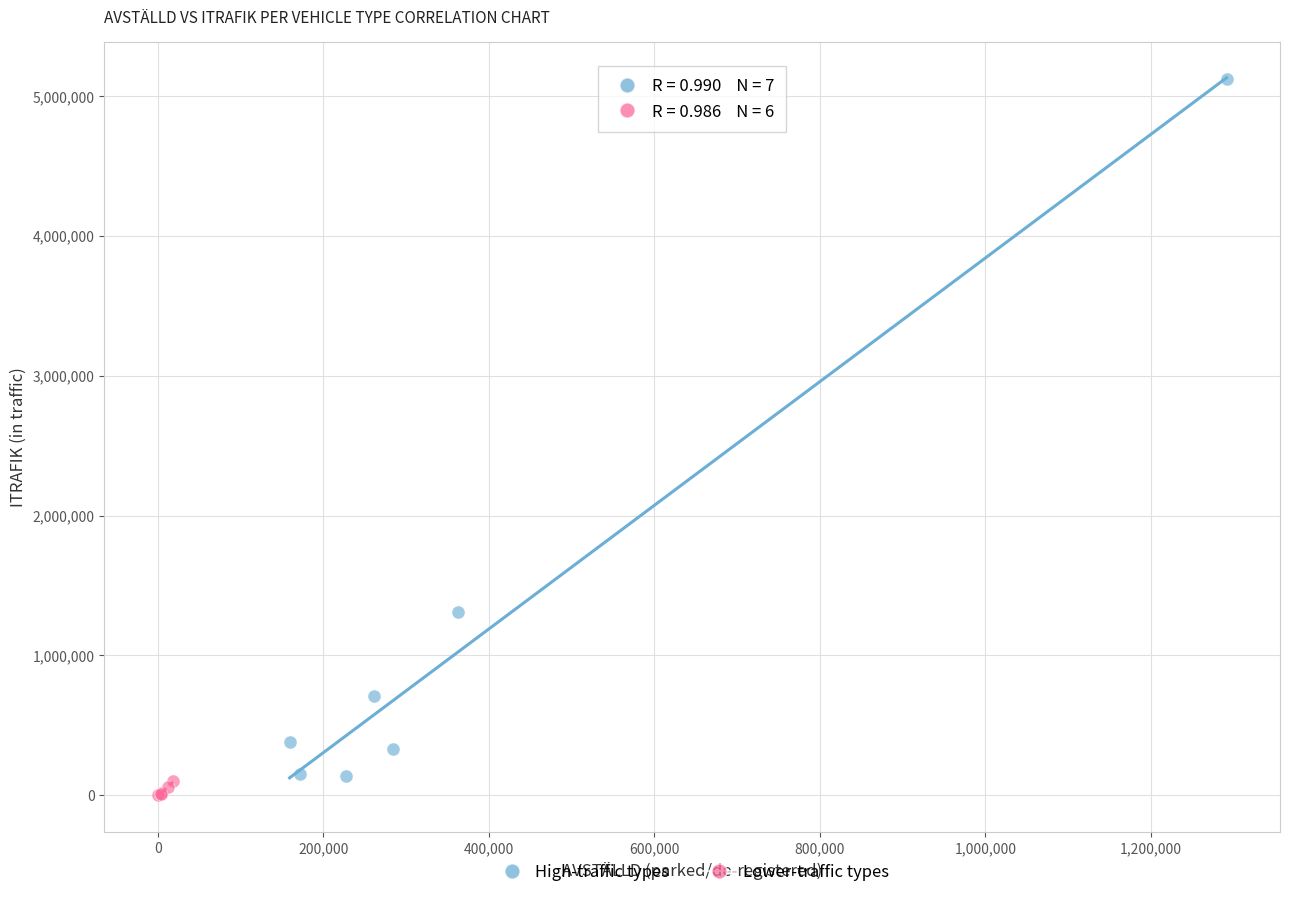

Which series has the widest spread of Y values?

High-traffic types